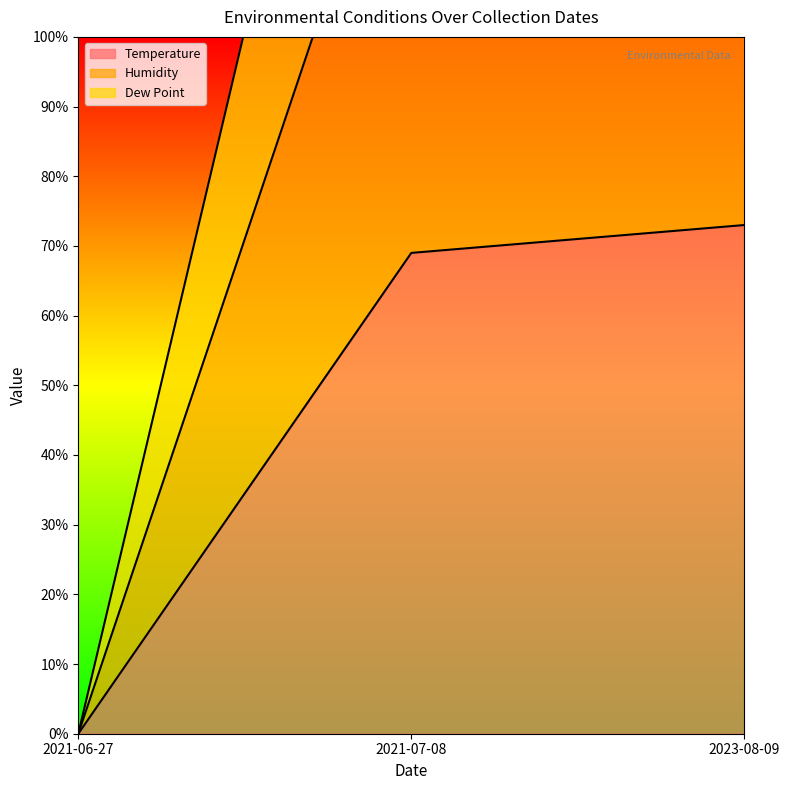

The value of Temperature at 2021-06-27 is 0. True or false?

True